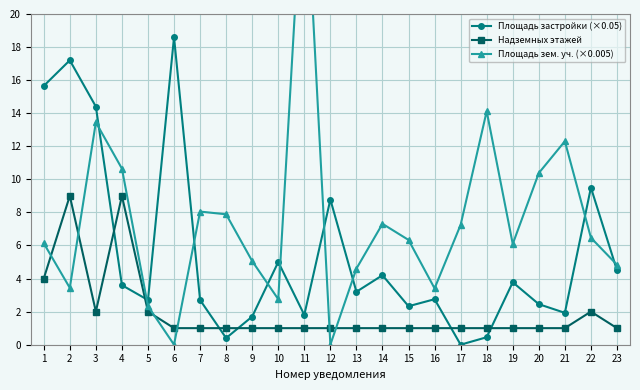

What is the sum of all Площадь застройки (×0.05) values?

127.6